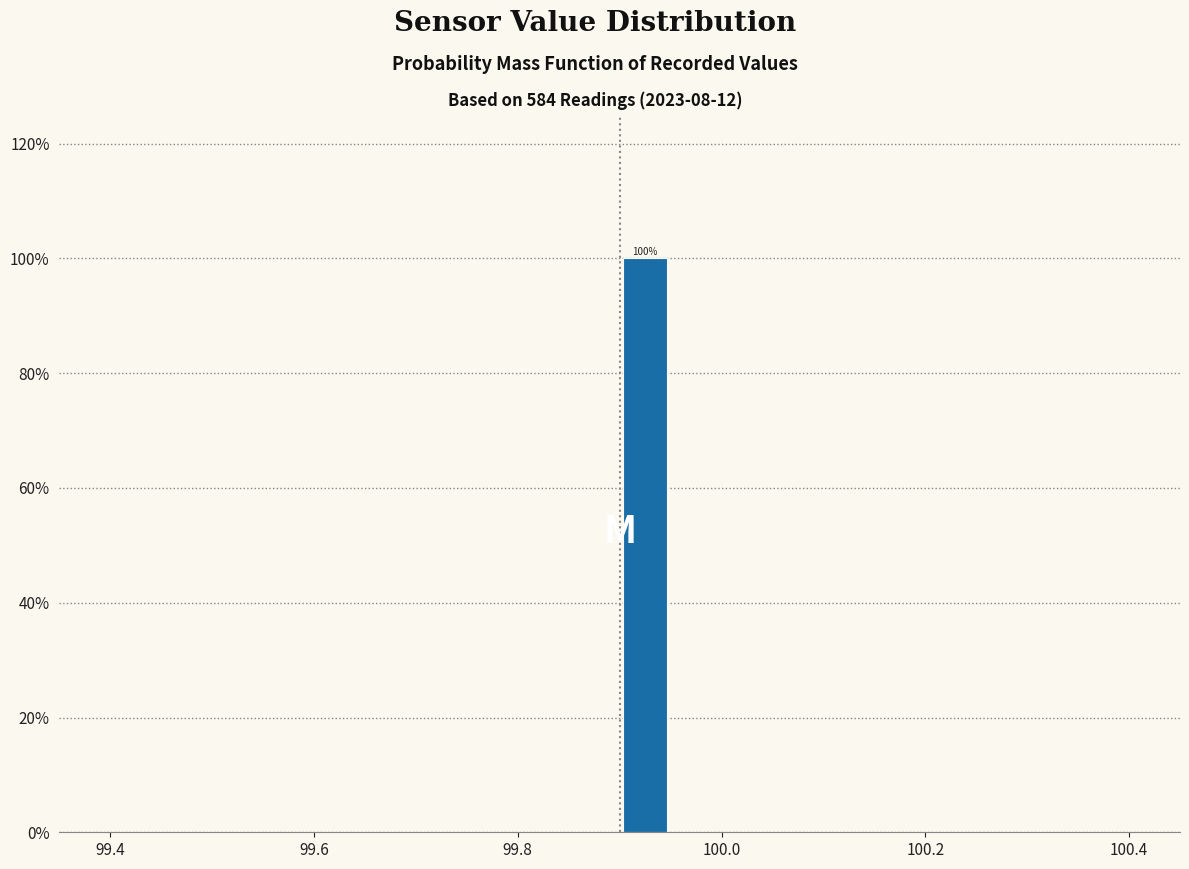

Read against the x-axis, roughly where is the centre of the tallest bar?

99.92